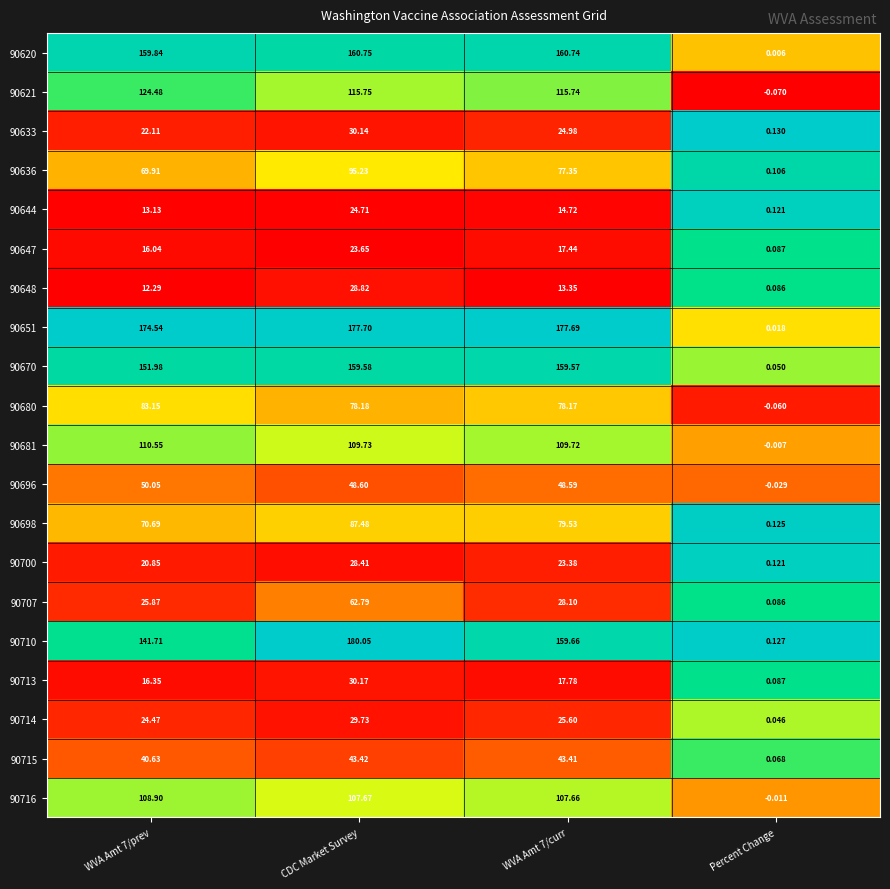

At which category is the sum across all series the highest?

CDC Market Survey